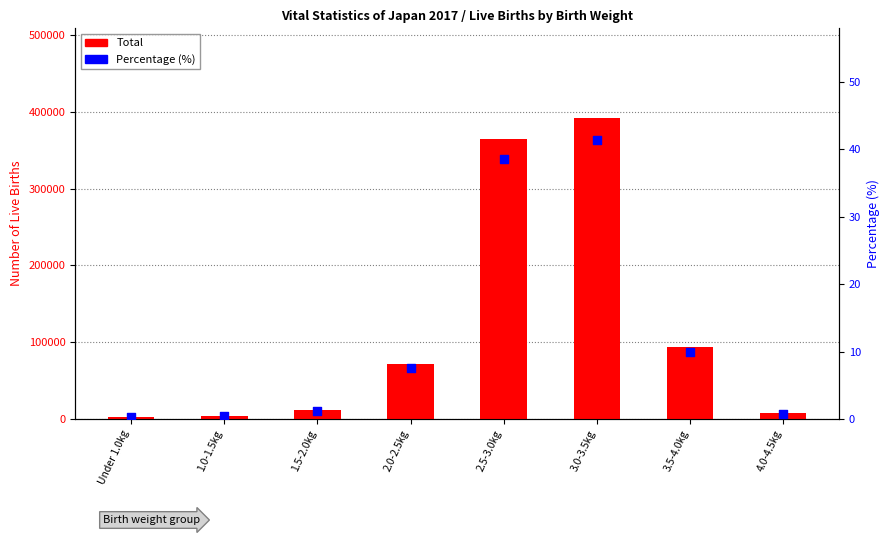

At how many categories does at least one series exceed 243591?

2